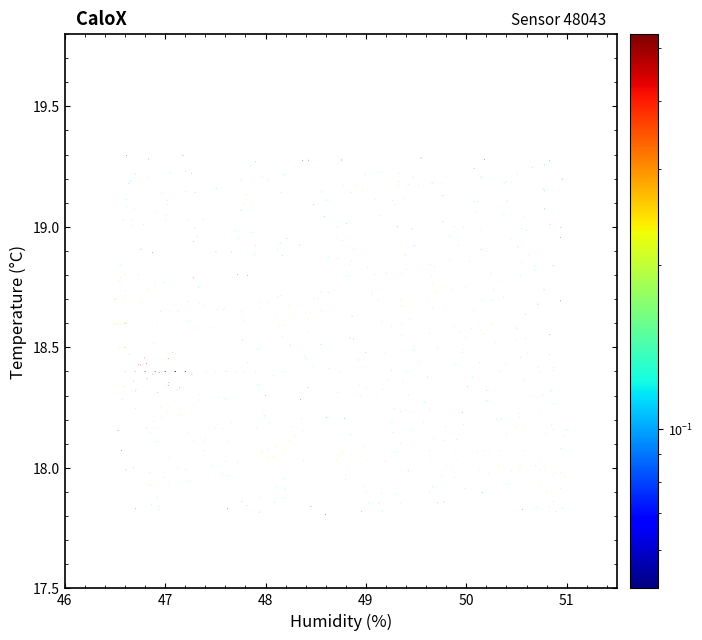

What is the range of X values (max minus min)?

4.5